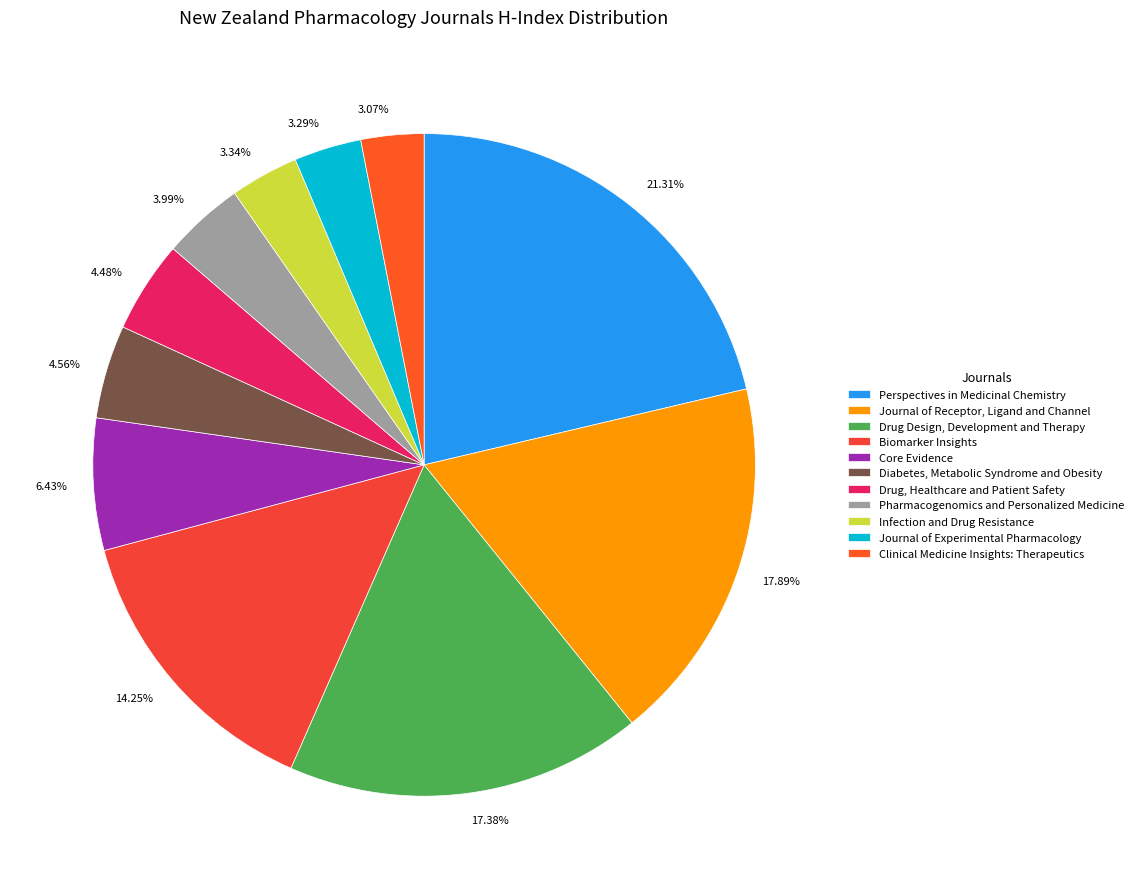

Does Drug Design, Development and Therapy represent more than half of the total?

No